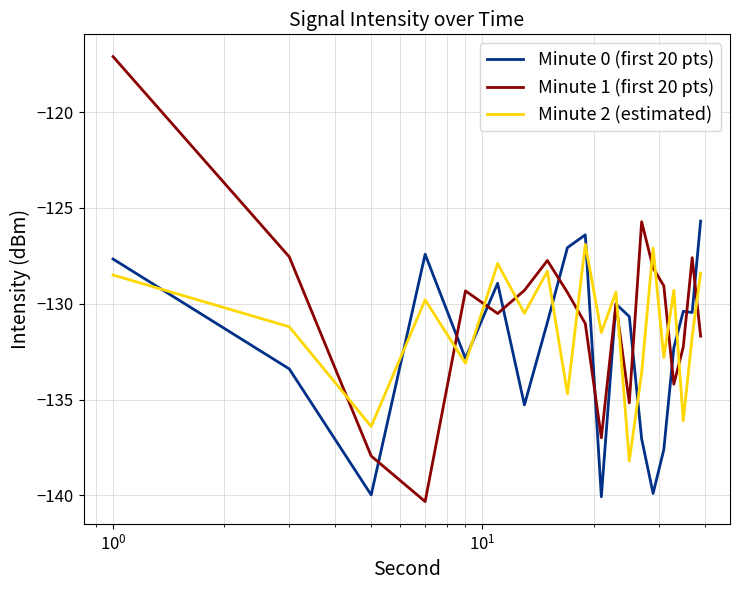

How many lines are shown in the chart?

3